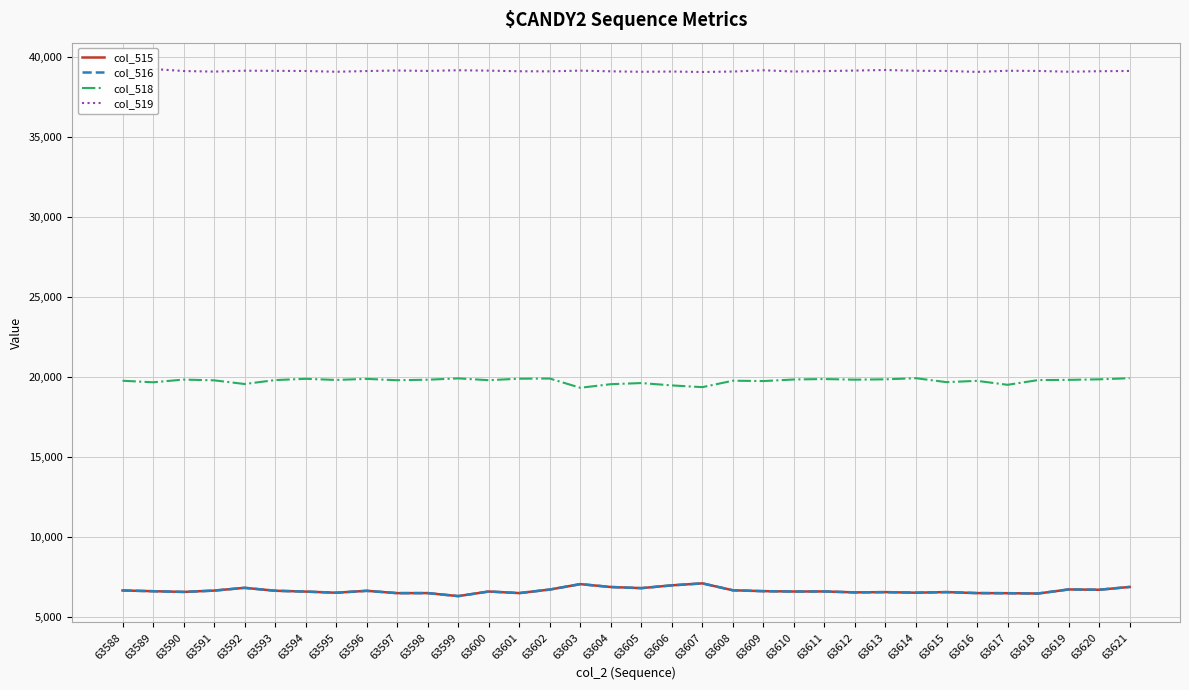

True or false: col_515 and col_518 intersect in this chart.

False